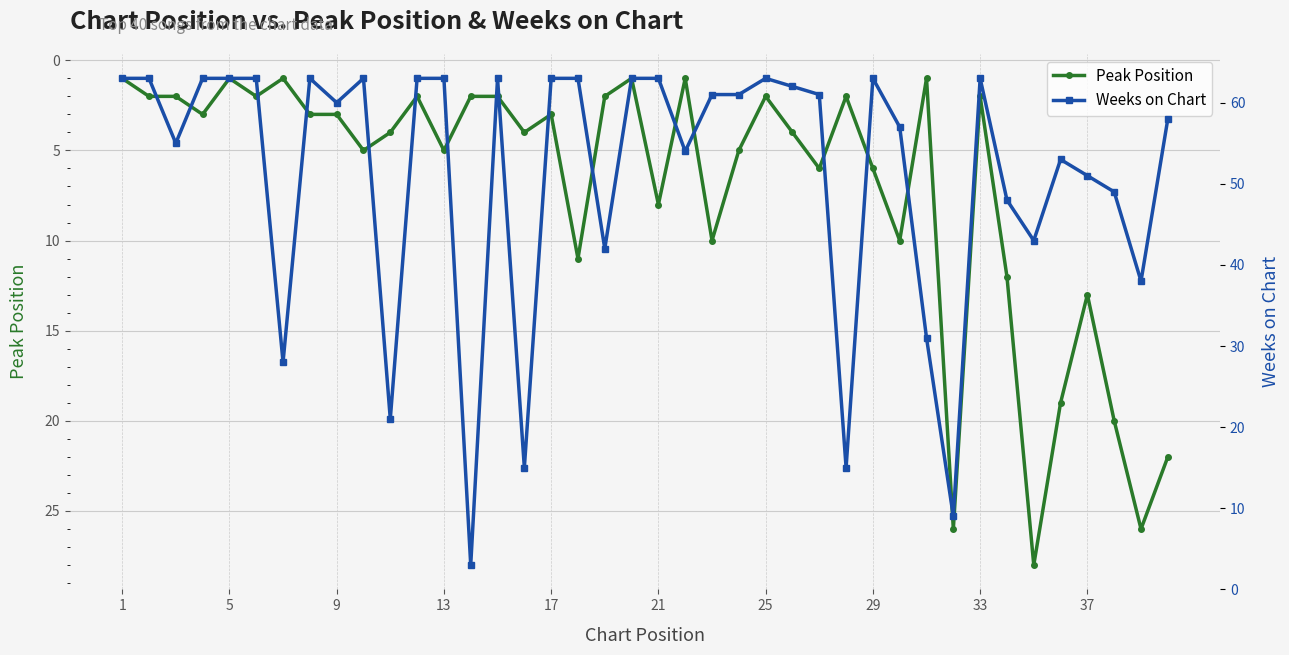

Is this an area chart (filled region under the line)?

No